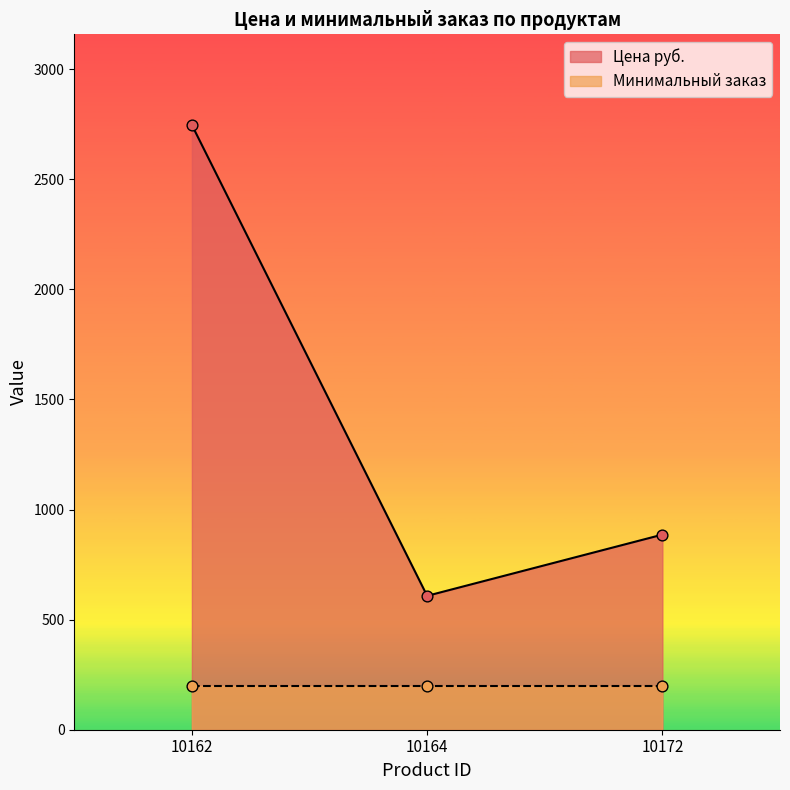

Which has a higher value, 10162 or 10164?

10162